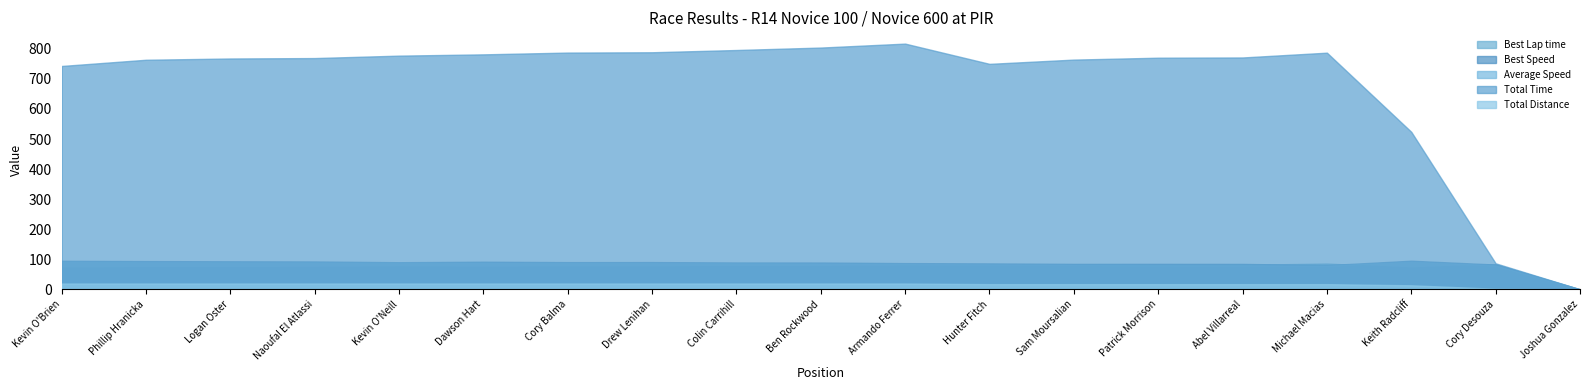

Reading left to right, transcribe all the data shown in this chart.

Best Lap time: Kevin O'Brien=72.7	Phillip Hranicka=73.4	Logan Oster=74.0	Naoufal El Atlassi=74.4	Kevin O'Neill=76.5	Dawson Hart=75.0	Cory Balma=76.2	Drew Lenihan=76.1	Colin Carrihill=77.2	Ben Rockwood=77.3	Armando Ferrer=79.1	Hunter Fitch=79.9	Sam Moursalian=81.4	Patrick Morrison=81.3	Abel Villarreal=81.5	Michael Macias=85.7	Keith Radcliff=72.5	Cory Desouza=83.6	Joshua Gonzalez=0.0
Best Speed: Kevin O'Brien=94.9	Phillip Hranicka=93.9	Logan Oster=93.2	Naoufal El Atlassi=92.7	Kevin O'Neill=90.1	Dawson Hart=91.9	Cory Balma=90.5	Drew Lenihan=90.6	Colin Carrihill=89.3	Ben Rockwood=89.2	Armando Ferrer=87.2	Hunter Fitch=86.2	Sam Moursalian=84.7	Patrick Morrison=84.8	Abel Villarreal=84.6	Michael Macias=80.4	Keith Radcliff=95.2	Cory Desouza=82.5	Joshua Gonzalez=0.0
Average Speed: Kevin O'Brien=92.8	Phillip Hranicka=90.3	Logan Oster=89.8	Naoufal El Atlassi=89.6	Kevin O'Neill=88.7	Dawson Hart=88.2	Cory Balma=87.5	Drew Lenihan=87.4	Colin Carrihill=86.6	Ben Rockwood=85.7	Armando Ferrer=84.3	Hunter Fitch=82.7	Sam Moursalian=81.2	Patrick Morrison=80.5	Abel Villarreal=80.4	Michael Macias=78.8	Keith Radcliff=92.1	Cory Desouza=79.7	Joshua Gonzalez=0.0
Total Time: Kevin O'Brien=743.0	Phillip Hranicka=763.7	Logan Oster=767.9	Naoufal El Atlassi=769.3	Kevin O'Neill=777.4	Dawson Hart=781.6	Cory Balma=787.6	Drew Lenihan=788.6	Colin Carrihill=796.1	Ben Rockwood=804.2	Armando Ferrer=817.4	Hunter Fitch=750.0	Sam Moursalian=764.2	Patrick Morrison=770.5	Abel Villarreal=771.3	Michael Macias=787.2	Keith Radcliff=523.9	Cory Desouza=86.5	Joshua Gonzalez=0.0
Total Distance: Kevin O'Brien=19.1	Phillip Hranicka=19.1	Logan Oster=19.1	Naoufal El Atlassi=19.1	Kevin O'Neill=19.1	Dawson Hart=19.1	Cory Balma=19.1	Drew Lenihan=19.1	Colin Carrihill=19.1	Ben Rockwood=19.1	Armando Ferrer=19.1	Hunter Fitch=17.2	Sam Moursalian=17.2	Patrick Morrison=17.2	Abel Villarreal=17.2	Michael Macias=17.2	Keith Radcliff=13.4	Cory Desouza=1.9	Joshua Gonzalez=0.0